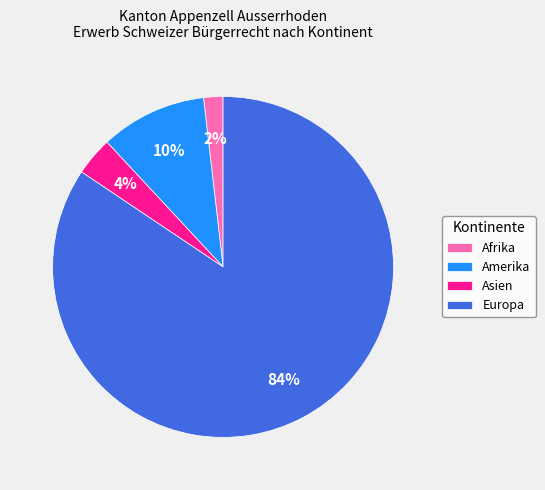

To the nearest percent, what is the combined percentage of Amerika and Afrika?

12%